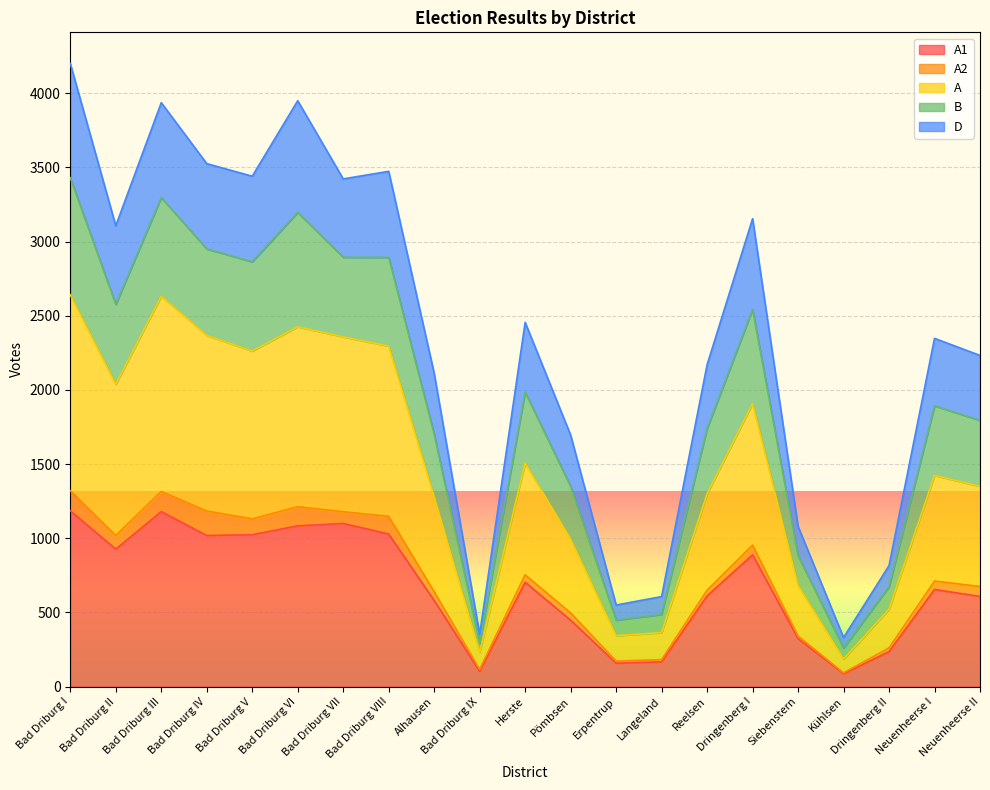

The value of A at Neuenheerse II is 675. True or false?

True